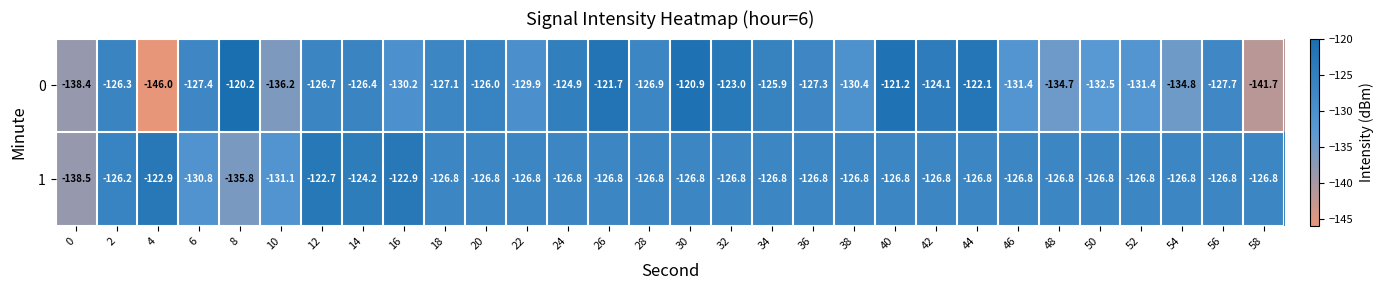

What is the average value of the 1 series?

-127.3